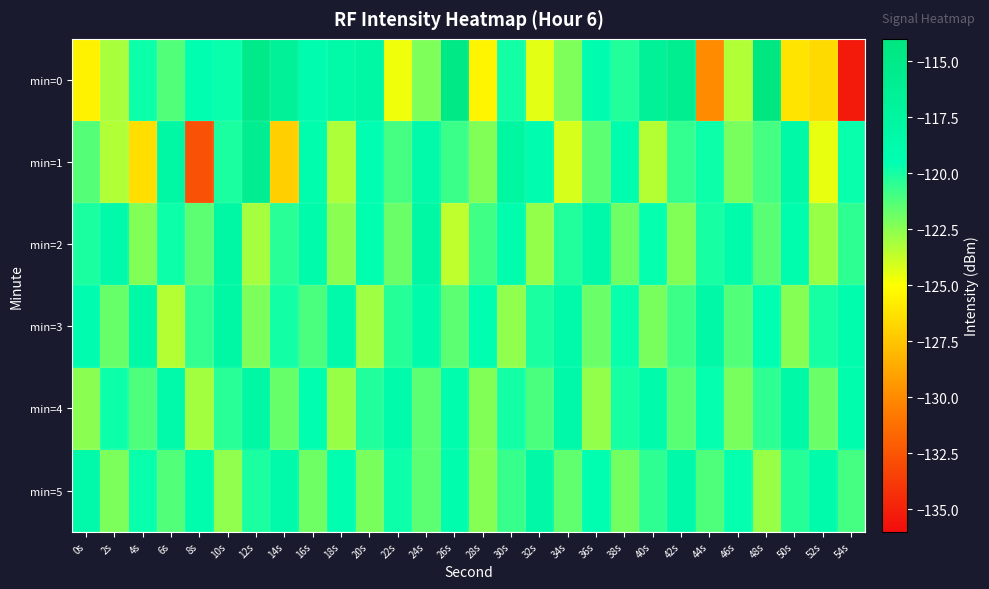

Count the number of categories in the chart.

28